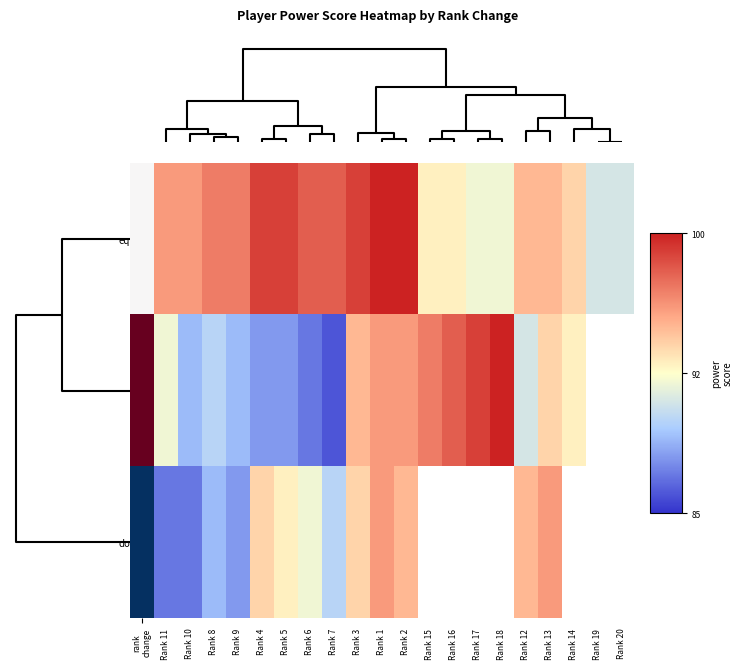

Count the down values in the range 92 to 95.

6